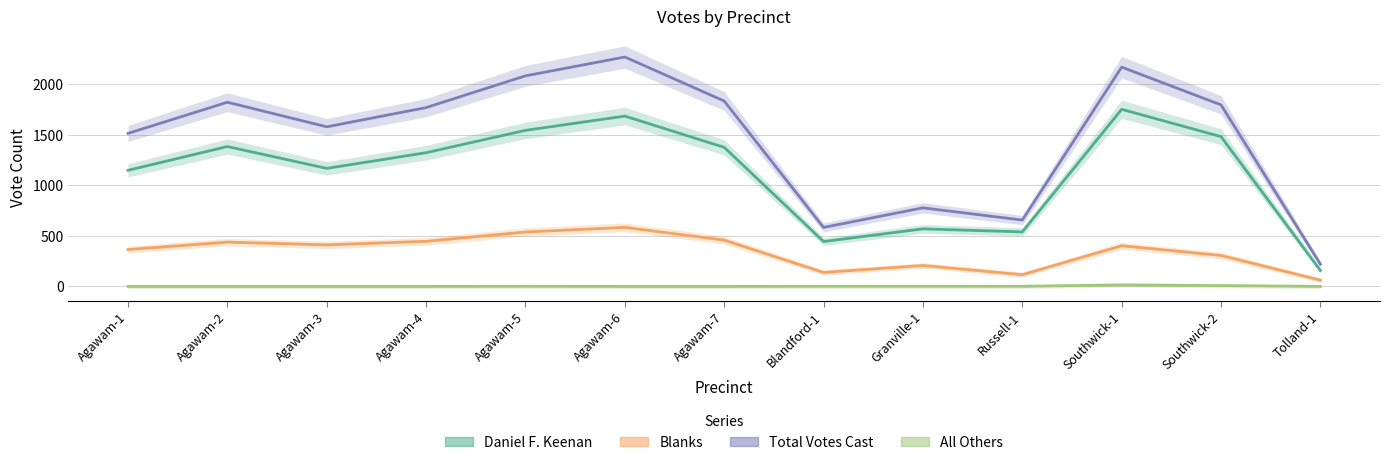

What position from the right is Agawam-5?

9